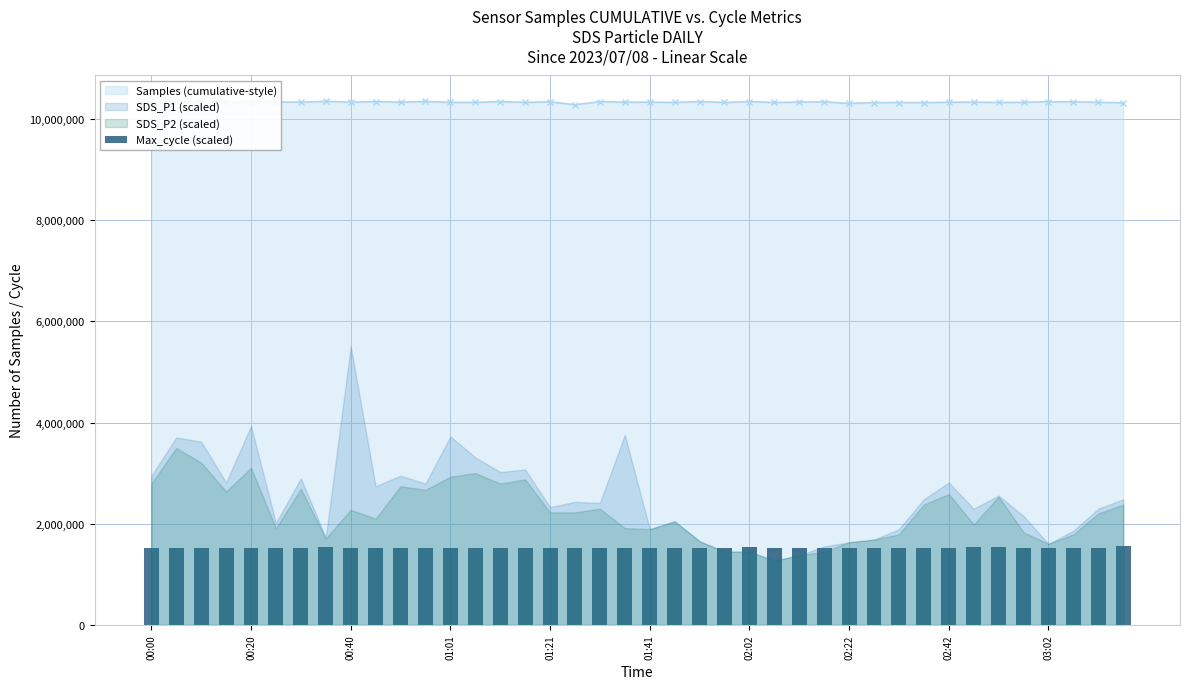

Reading left to right, transcribe all the data shown in this chart.

1518285.5	1521054.2	1514169.9	1518285.5	1512374.0	1517686.9	1515666.5	1544475.8	1512972.6	1521578.0	1514469.2	1516489.6	1513571.3	1520530.4	1513197.1	1512448.8	1513346.8	1513720.9	1513272.0	1512448.8	1512748.2	1511850.2	1513571.3	1512448.8	1545747.9	1514169.9	1513197.1	1513272.0	1517761.7	1512598.5	1513122.3	1513047.5	1512448.8	1545298.9	1549339.7	1512074.7	1512673.3	1513870.6	1513945.4	1552632.1